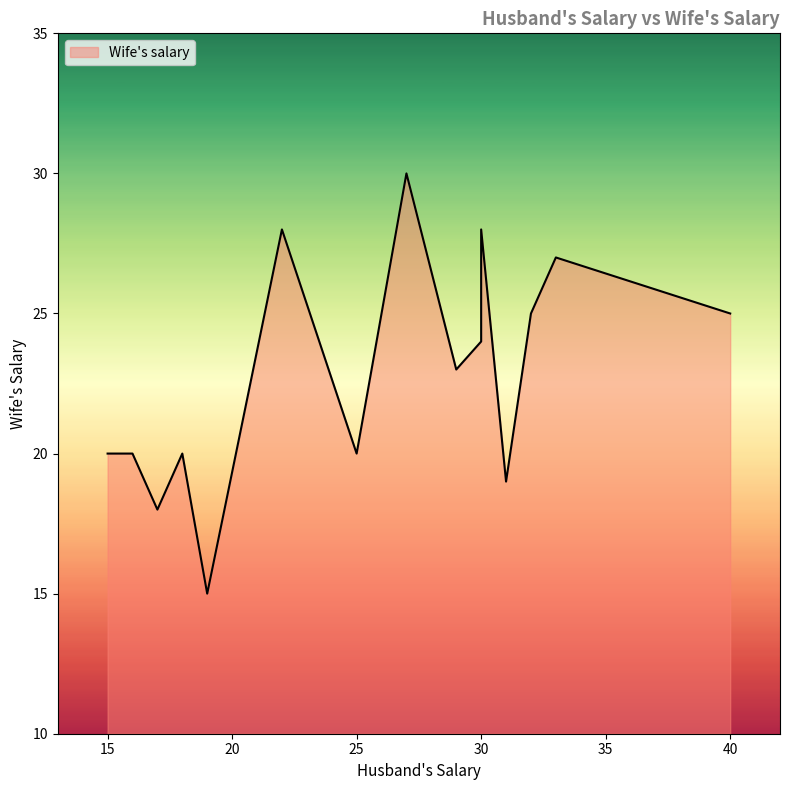

True or false: there are more than 2 points higher than both neighbors.

True